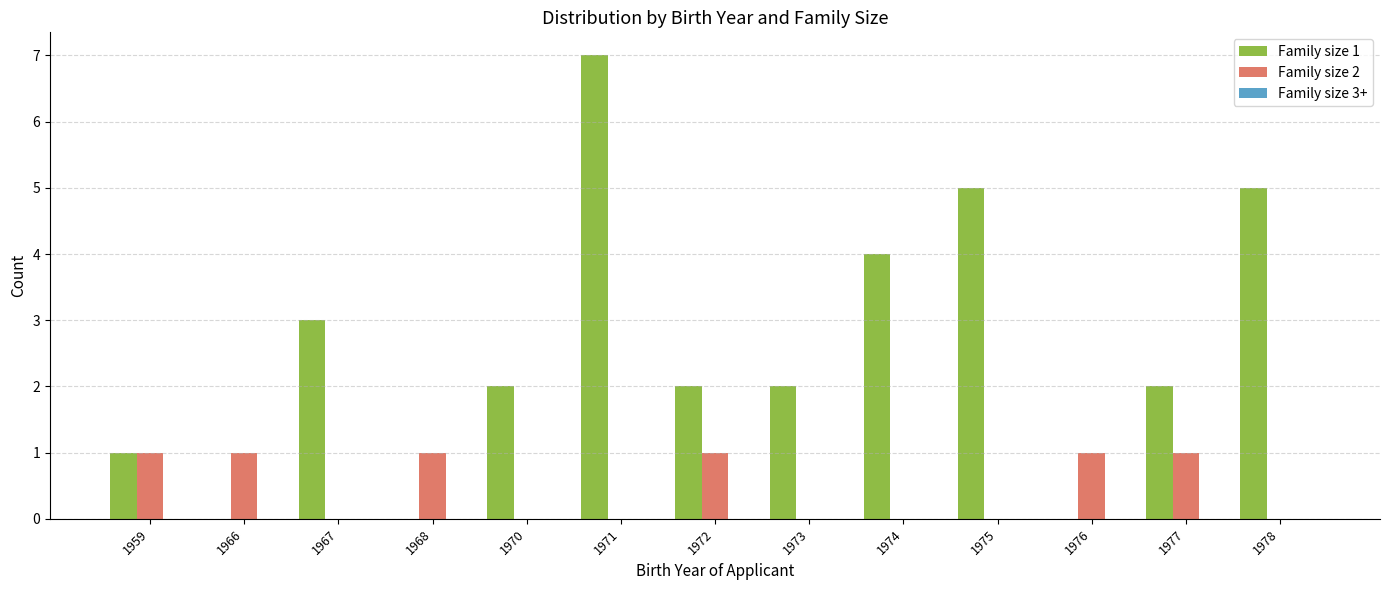

How many data points does each series have?

13